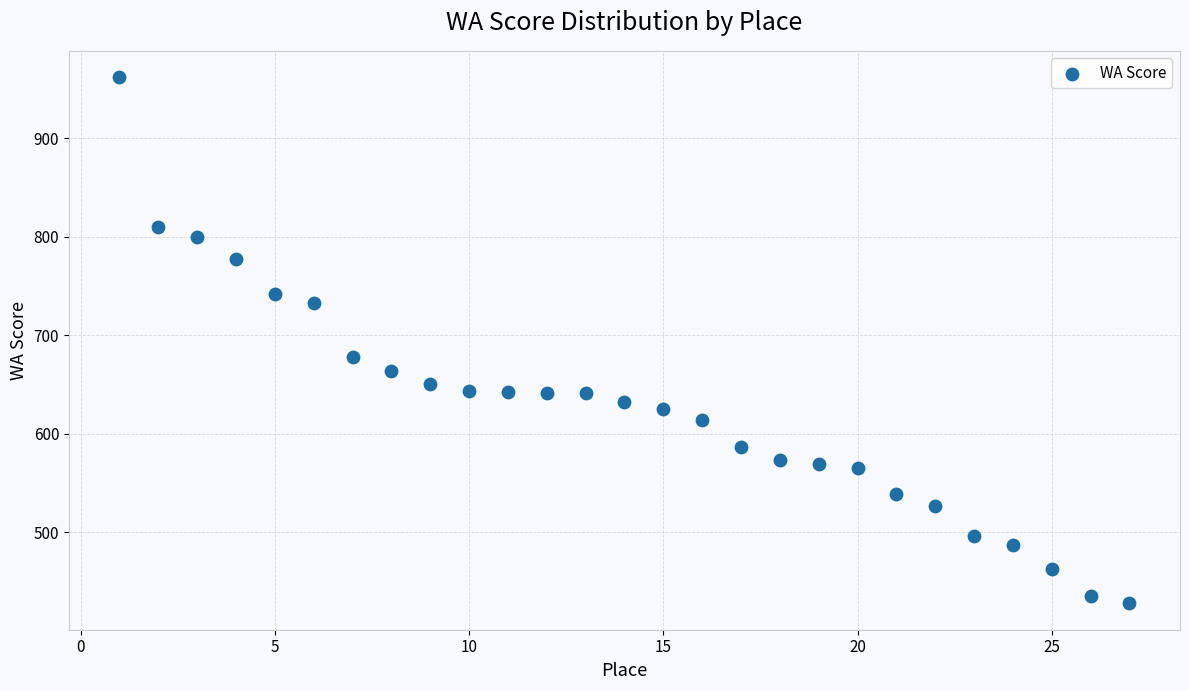

What Y value in the scatter plot is closest to 695?

678